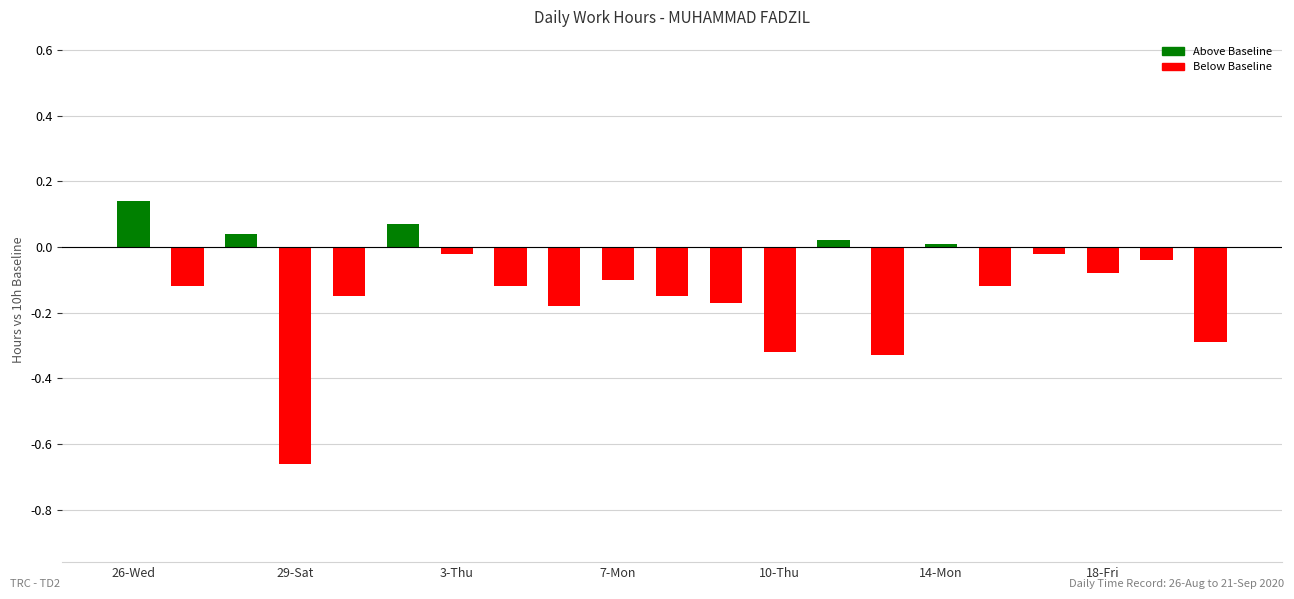

What is the difference between the second highest and minimum values?

0.7